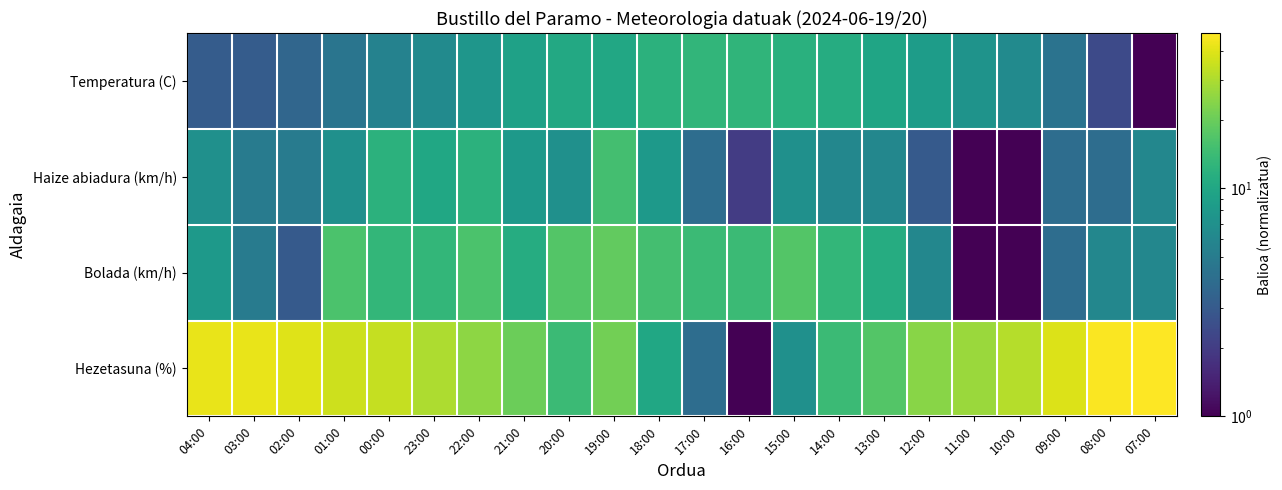

Which category has the highest value across all series?

07:00